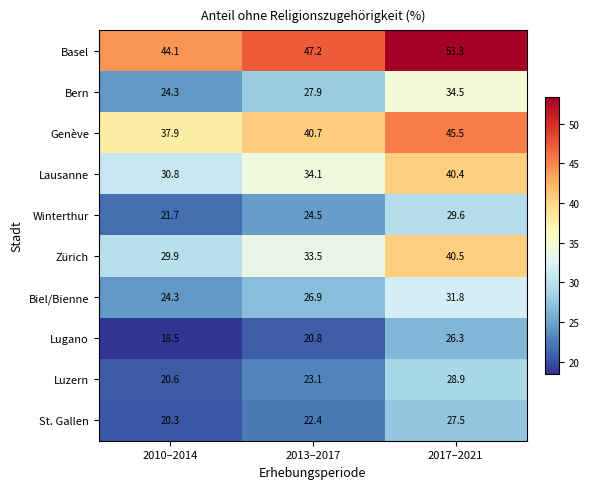

What is the difference between the maximum and minimum values in the Lugano series?

7.8